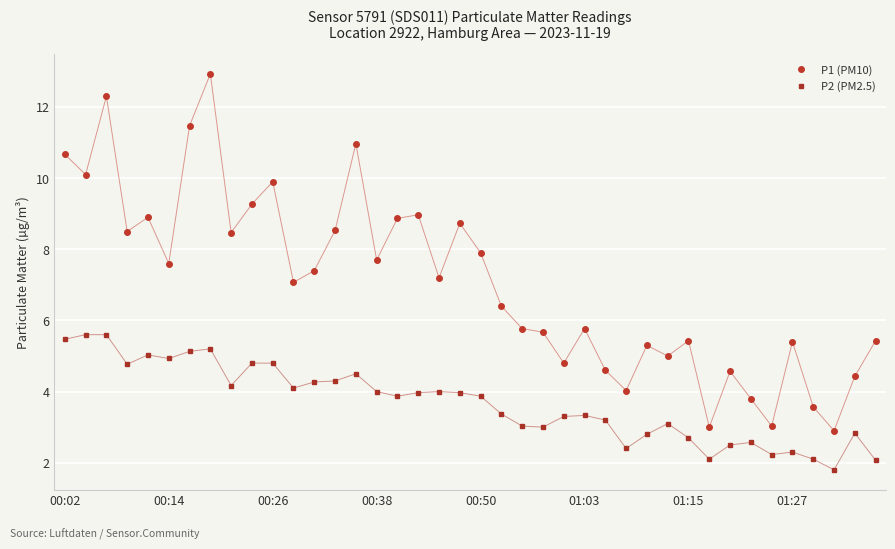

True or false: P2 (PM2.5) and P1 (PM10) intersect in this chart.

False